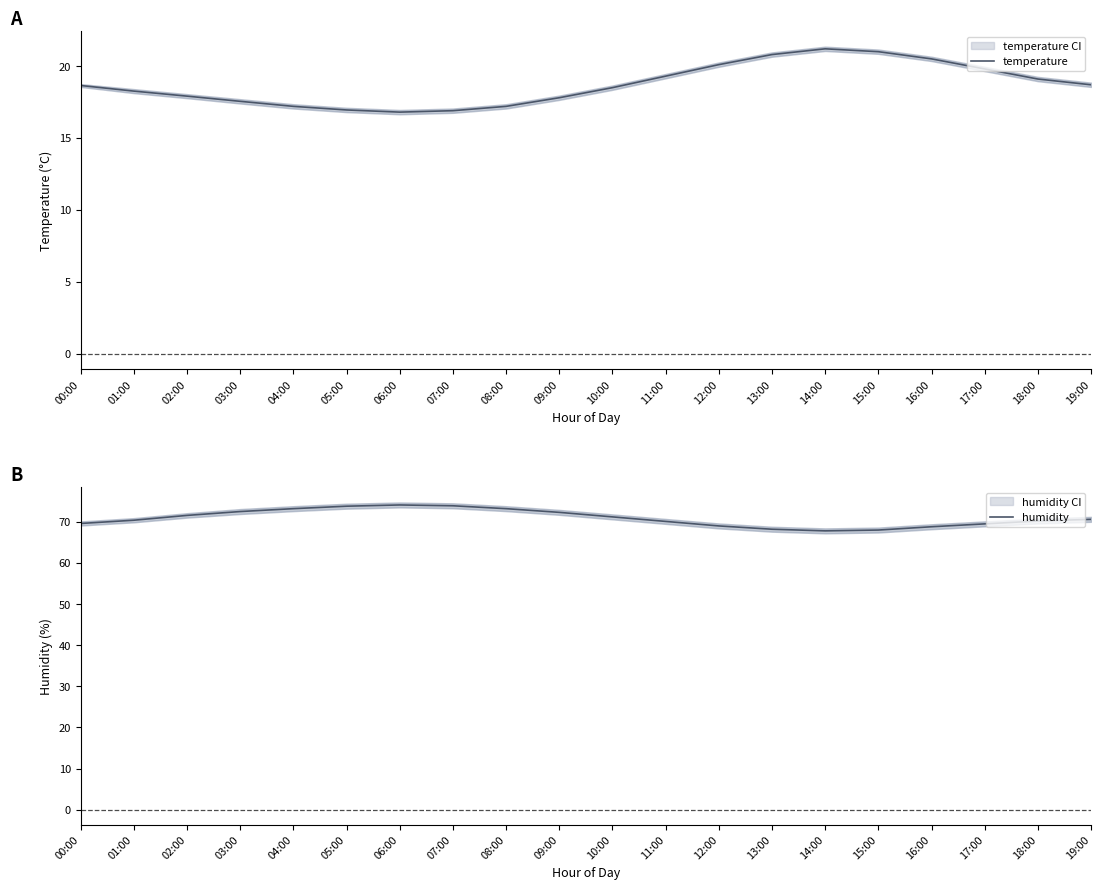

Which has a higher value, 12:00 or 15:00?

15:00